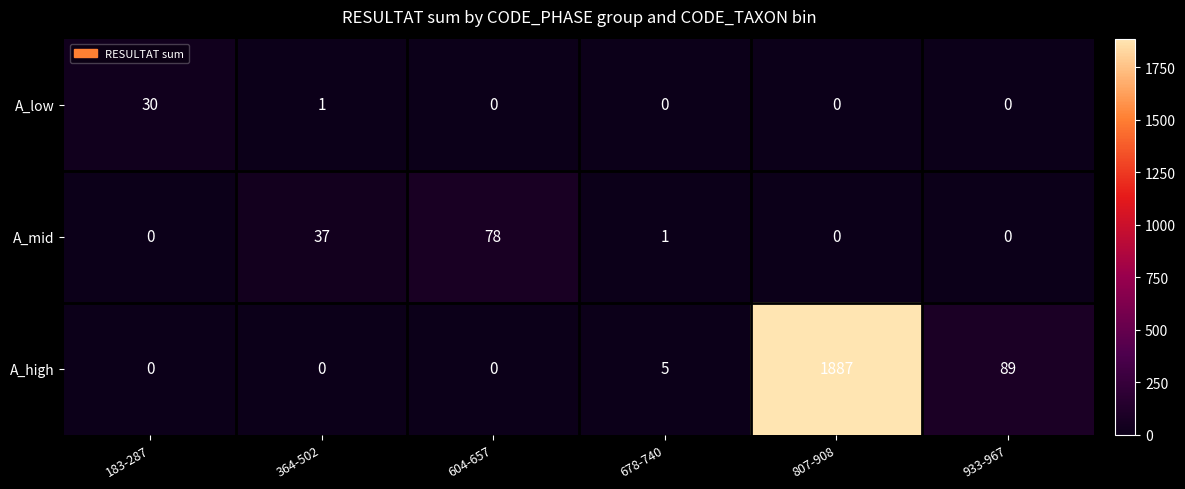

What is the difference between the second highest and minimum values in the A_mid series?

37